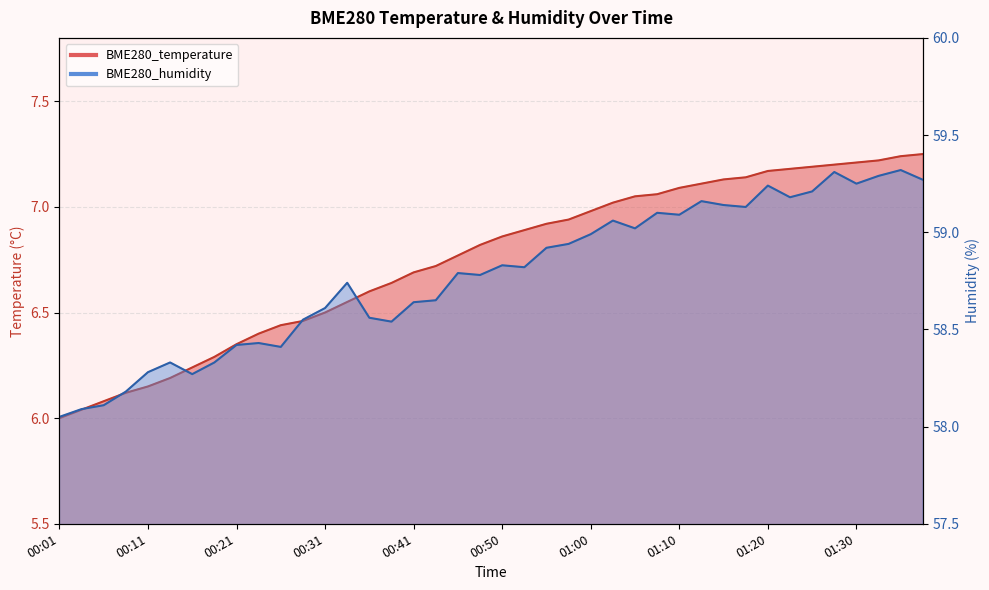

Reading left to right, list all the values displayed in this chart.

BME280_temperature: 00:01=6.0	00:04=6.0	00:06=6.1	00:09=6.1	00:11=6.2	00:14=6.2	00:16=6.2	00:18=6.3	00:21=6.3	00:23=6.4	00:26=6.4	00:28=6.5	00:31=6.5	00:33=6.5	00:36=6.6	00:38=6.6	00:41=6.7	00:43=6.7	00:45=6.8	00:48=6.8	00:50=6.9	00:53=6.9	00:55=6.9	00:58=6.9	01:00=7.0	01:03=7.0	01:05=7.0	01:08=7.1	01:10=7.1	01:12=7.1	01:15=7.1	01:17=7.1	01:20=7.2	01:22=7.2	01:25=7.2	01:27=7.2	01:30=7.2	01:32=7.2	01:35=7.2	01:37=7.2
BME280_humidity: 00:01=58.0	00:04=58.1	00:06=58.1	00:09=58.2	00:11=58.3	00:14=58.3	00:16=58.3	00:18=58.3	00:21=58.4	00:23=58.4	00:26=58.4	00:28=58.5	00:31=58.6	00:33=58.7	00:36=58.6	00:38=58.5	00:41=58.6	00:43=58.6	00:45=58.8	00:48=58.8	00:50=58.8	00:53=58.8	00:55=58.9	00:58=58.9	01:00=59.0	01:03=59.1	01:05=59.0	01:08=59.1	01:10=59.1	01:12=59.2	01:15=59.1	01:17=59.1	01:20=59.2	01:22=59.2	01:25=59.2	01:27=59.3	01:30=59.2	01:32=59.3	01:35=59.3	01:37=59.3